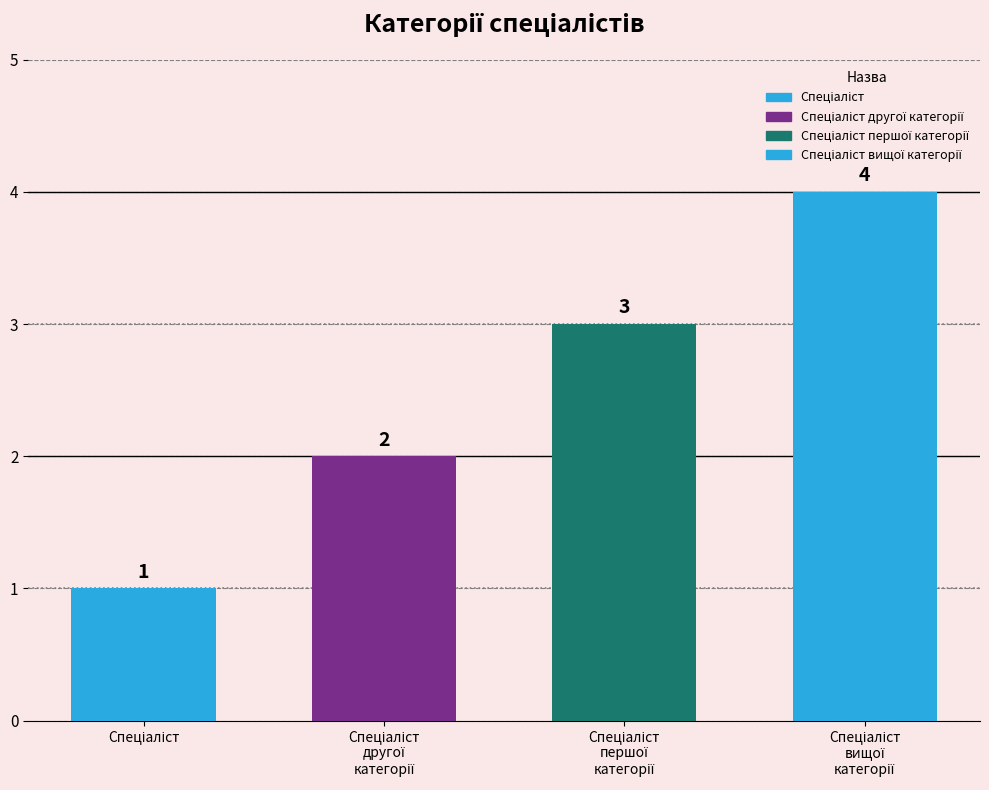

How many data points are above 3?

1